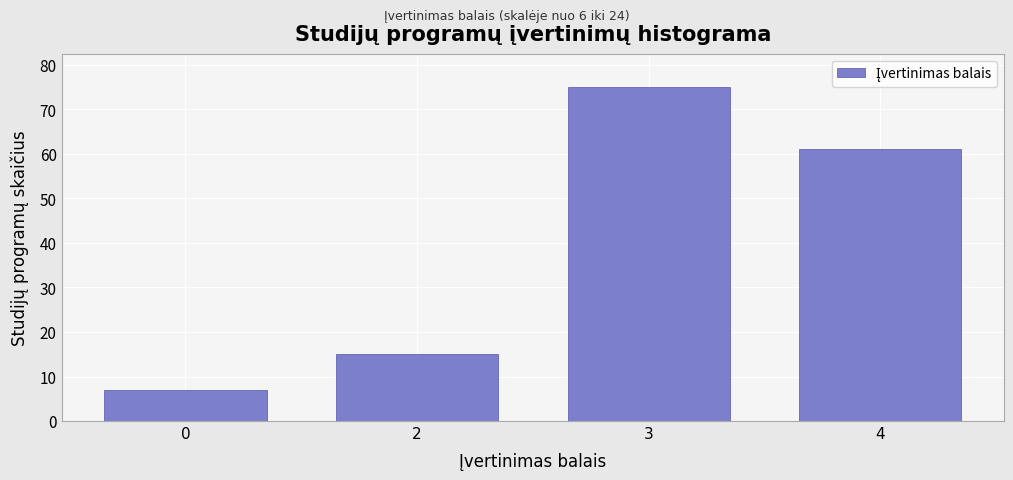

Reading left to right, list all the values displayed in this chart.

0=7	2=15	3=75	4=61